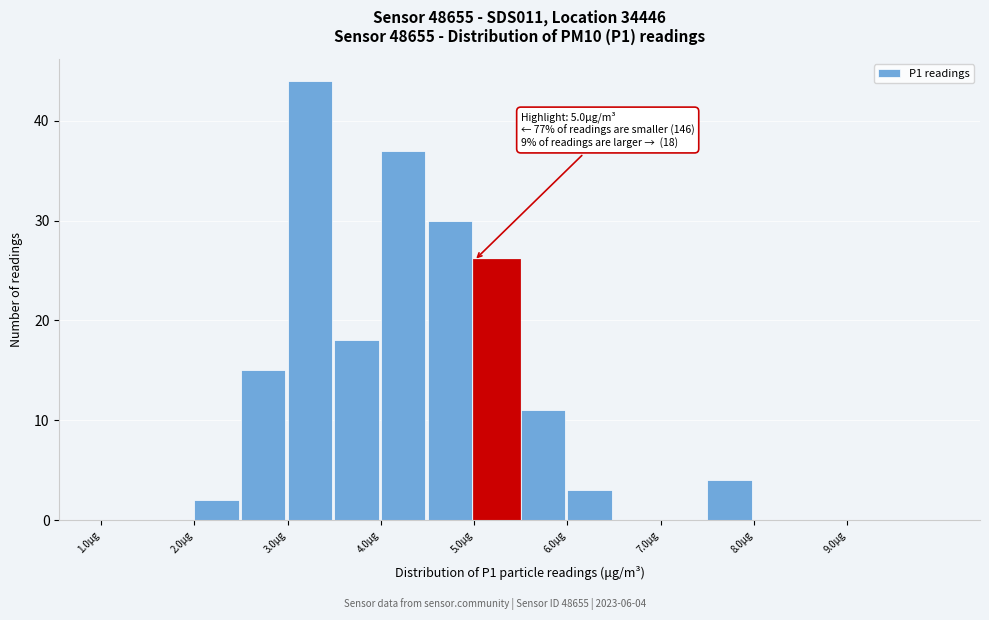

Over which range of the x-axis is the bar tallest?

3.0 to 3.5